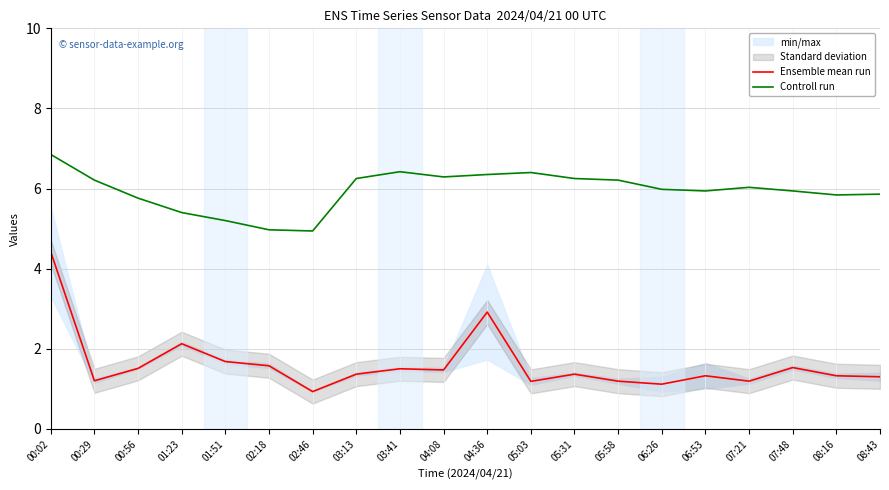

True or false: Ensemble mean run and Controll run cross at least once.

False